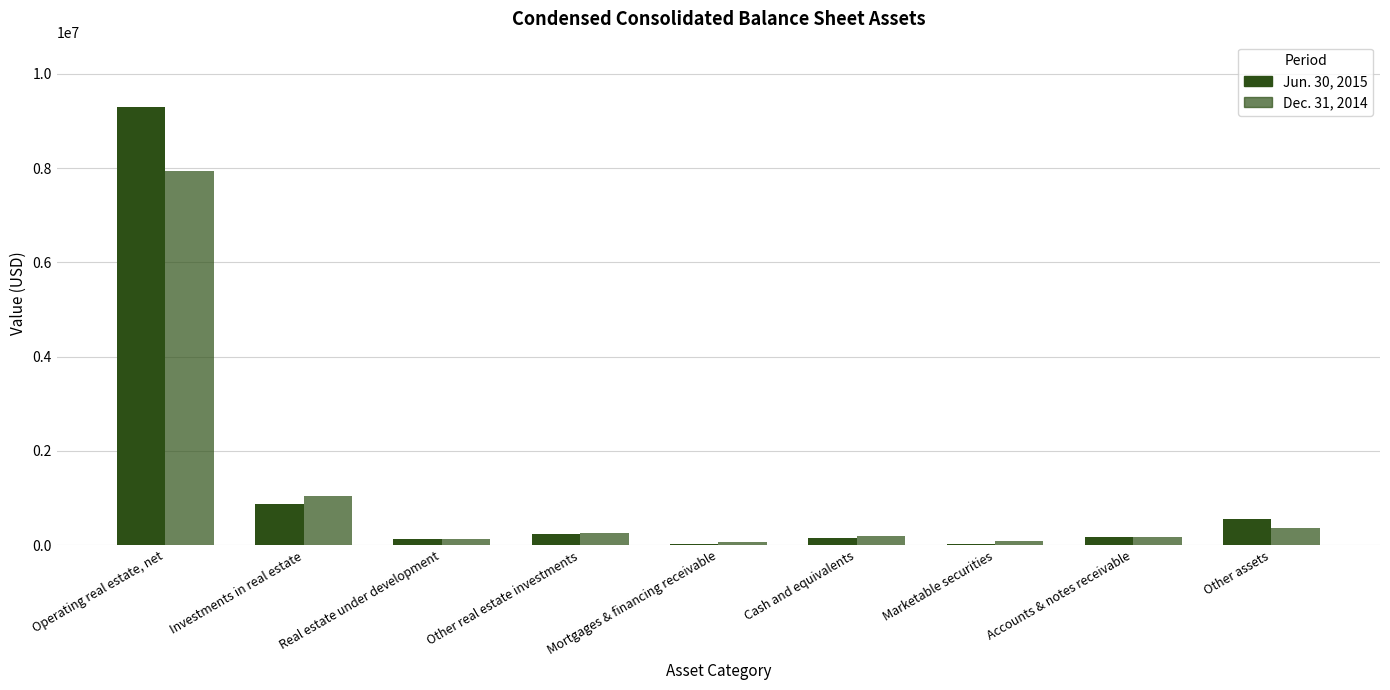

Which series has the widest spread of values?

Jun. 30, 2015